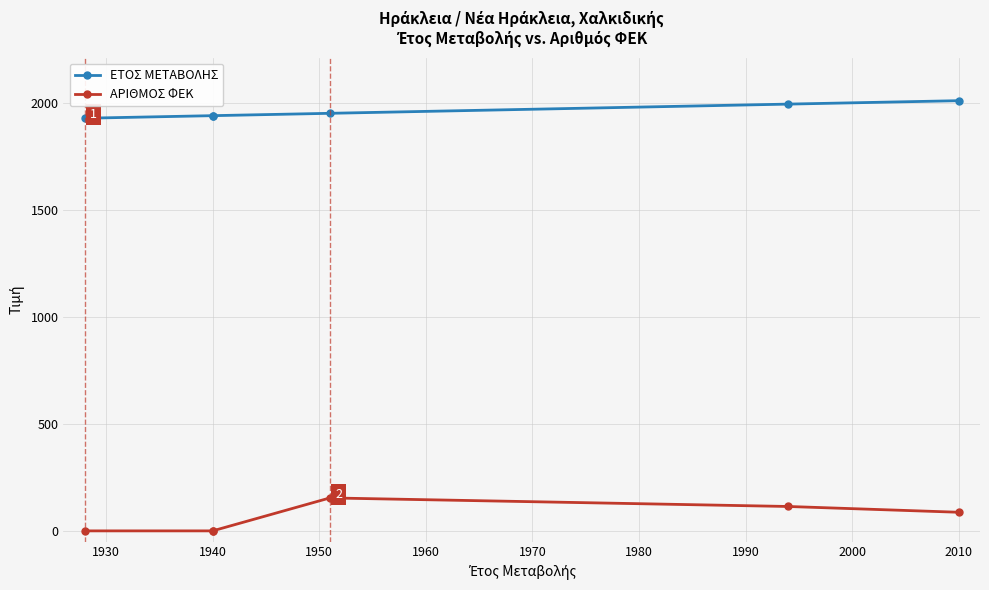

Rank the series by their average value, from lowest to highest.

ΑΡΙΘΜΟΣ ΦΕΚ, ΕΤΟΣ ΜΕΤΑΒΟΛΗΣ